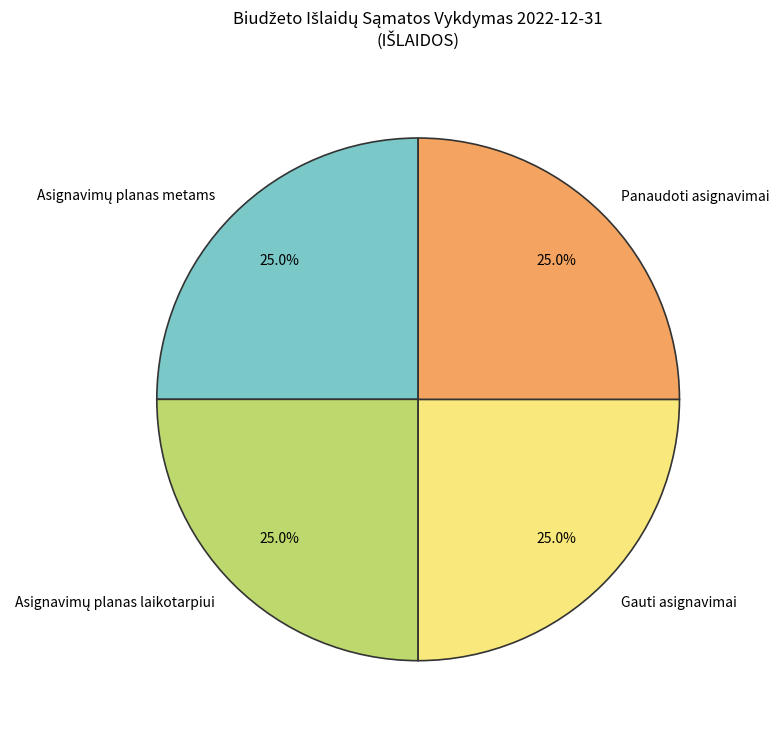

How many segments does this pie chart have?

4